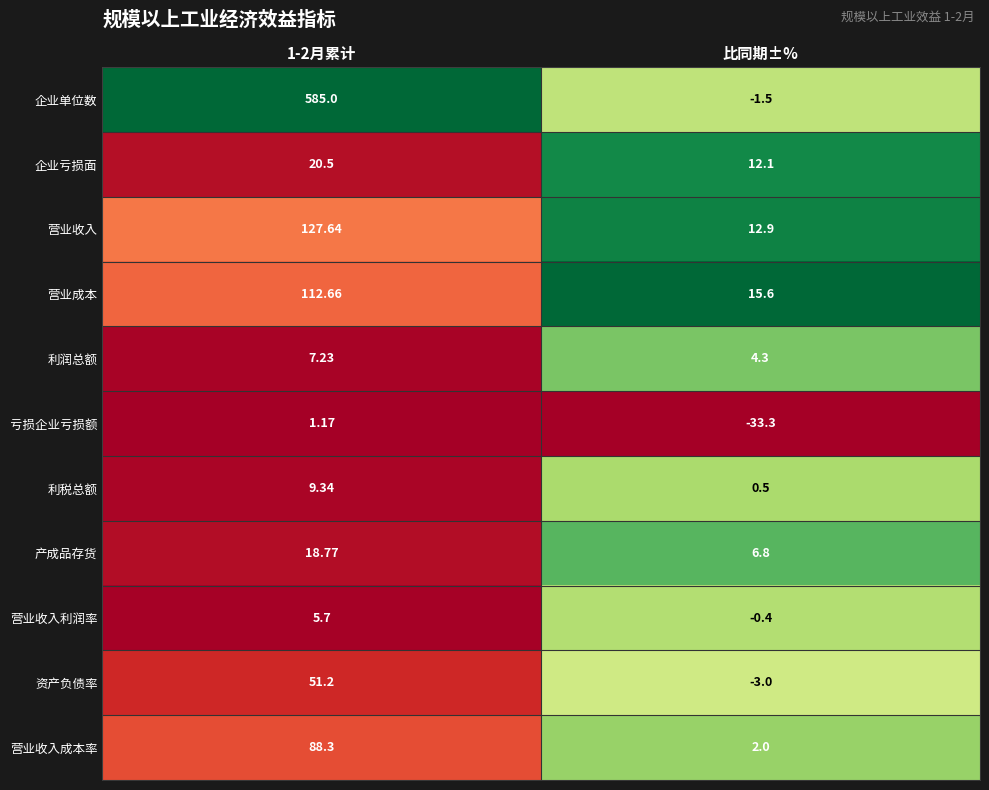

Where is 利润总额 nearest to the value 5?

比同期±%